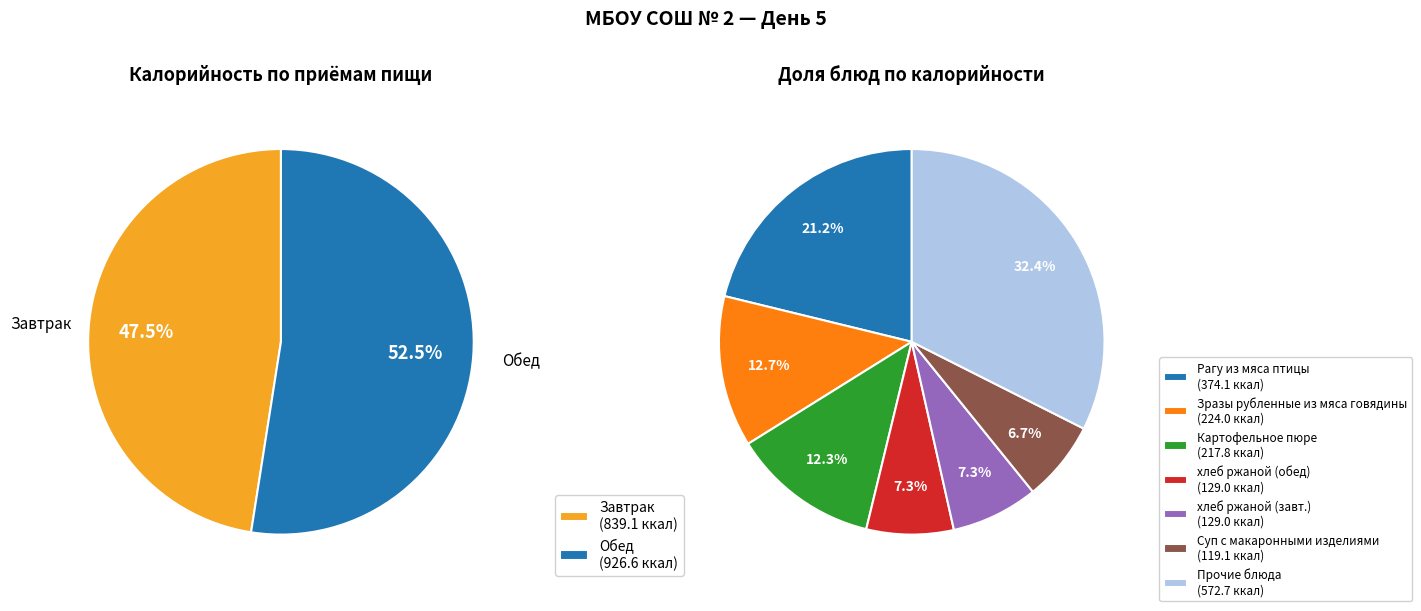

Which series has the widest spread of values?

Завтрак